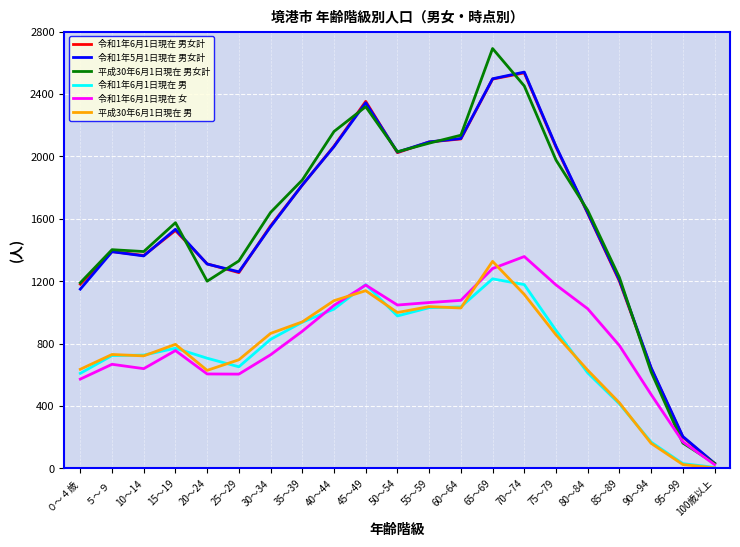

At which category does the chart reach its peak across all series?

65～69